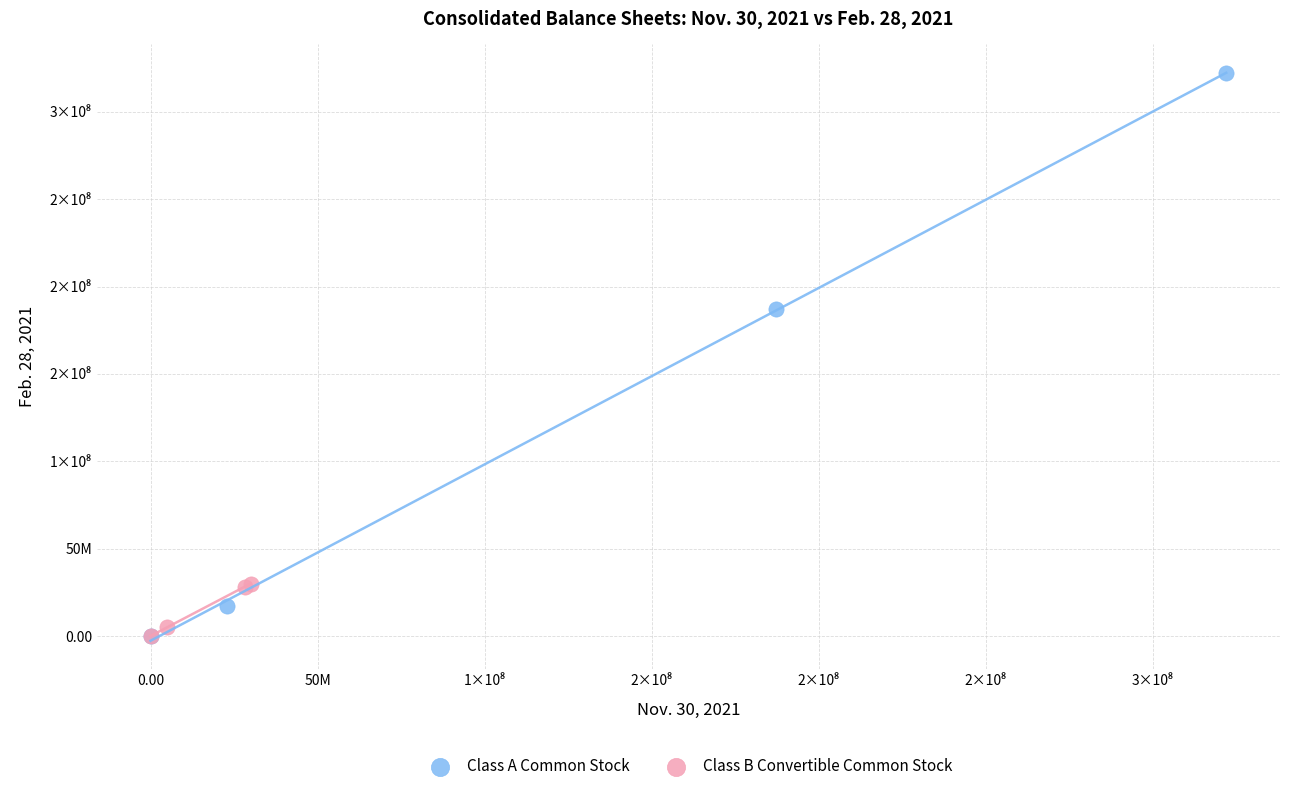

Which series has the widest spread of Y values?

Class A Common Stock